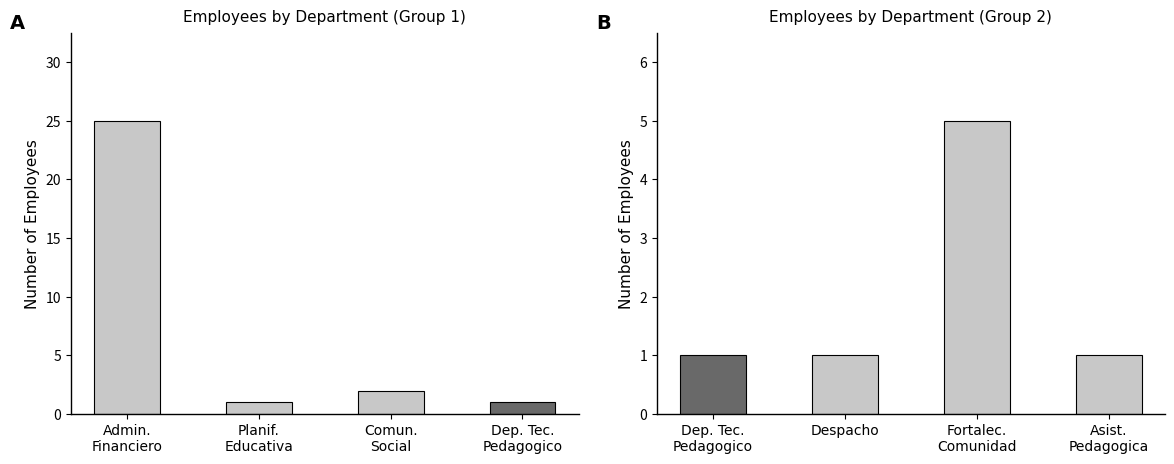

What position from the right is Despacho?

3